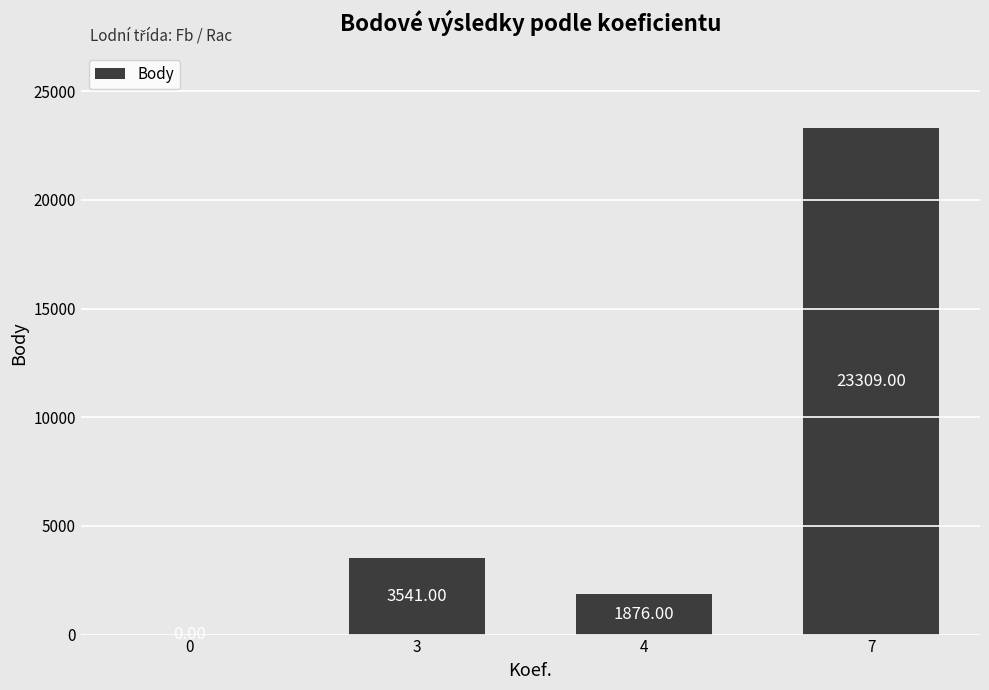

Reading right to left, what are all the values shown in this chart?

23309	1876	3541	0